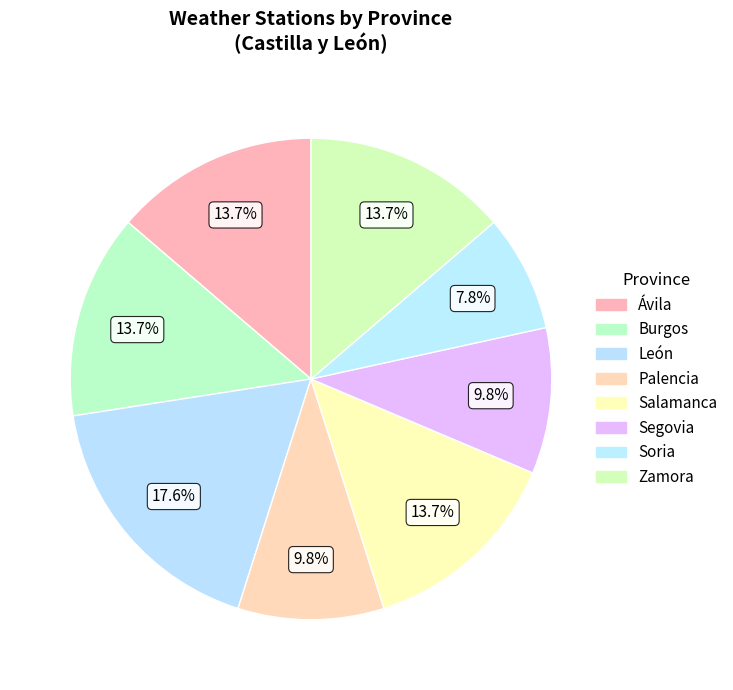

Is there any slice that represents more than half of the pie?

No